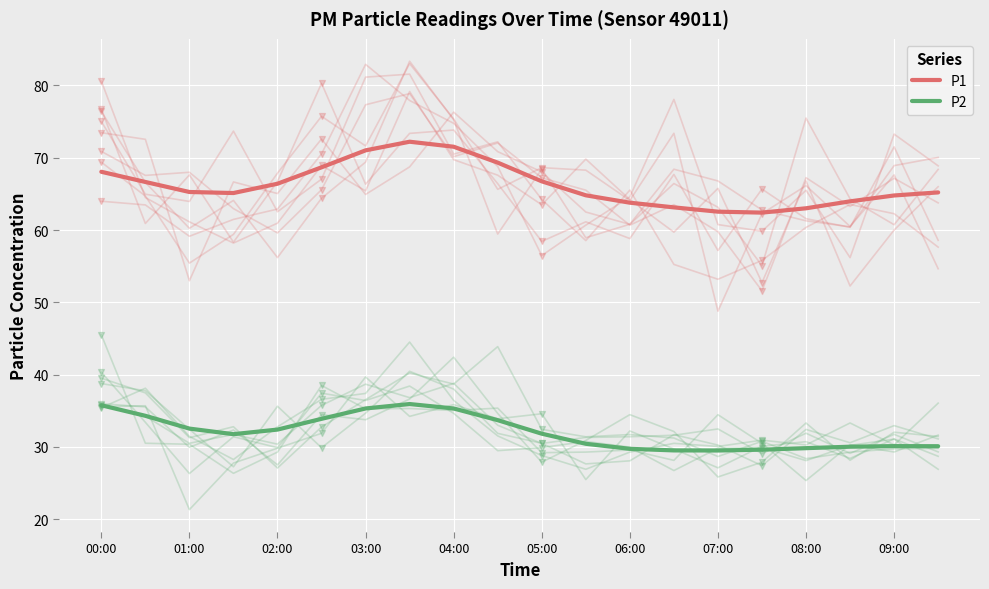

Is the value of P1 at 12 greater than the value of P2 at 07:00?

Yes